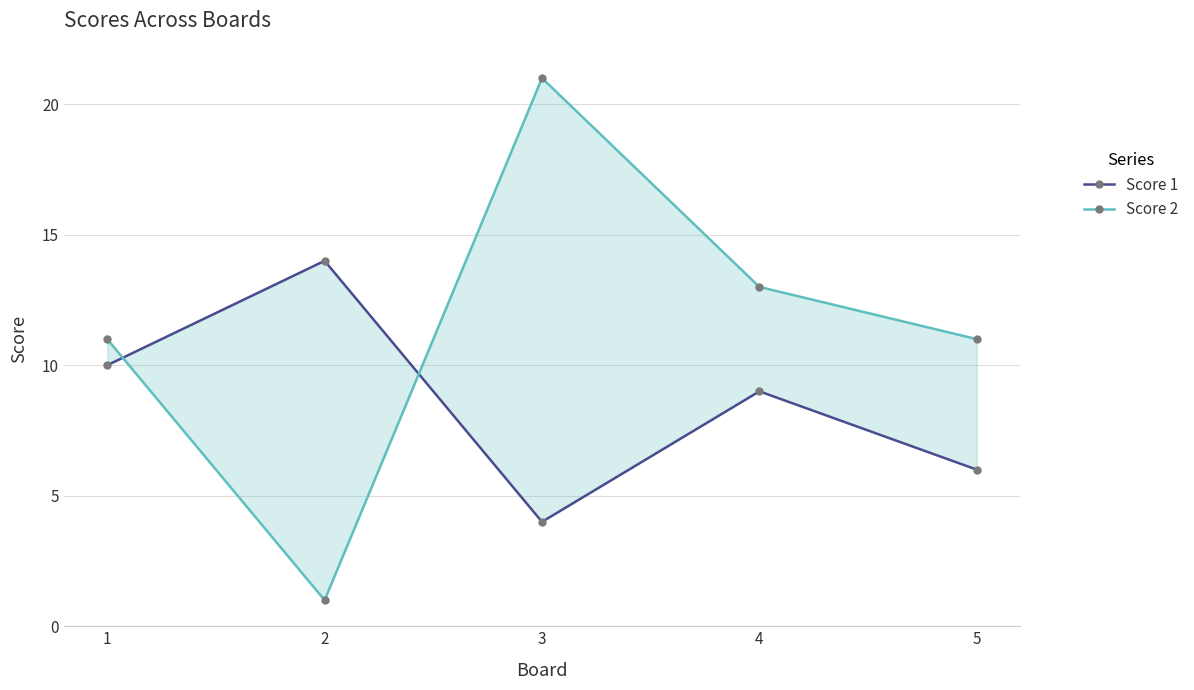

How many data points does each series have?

5